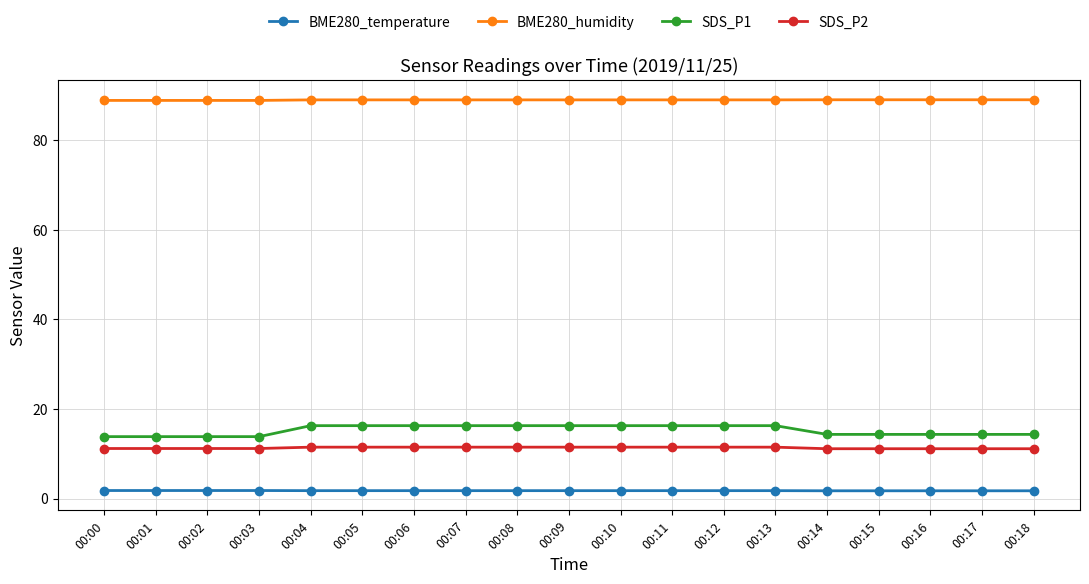

True or false: SDS_P2 and SDS_P1 cross at least once.

False